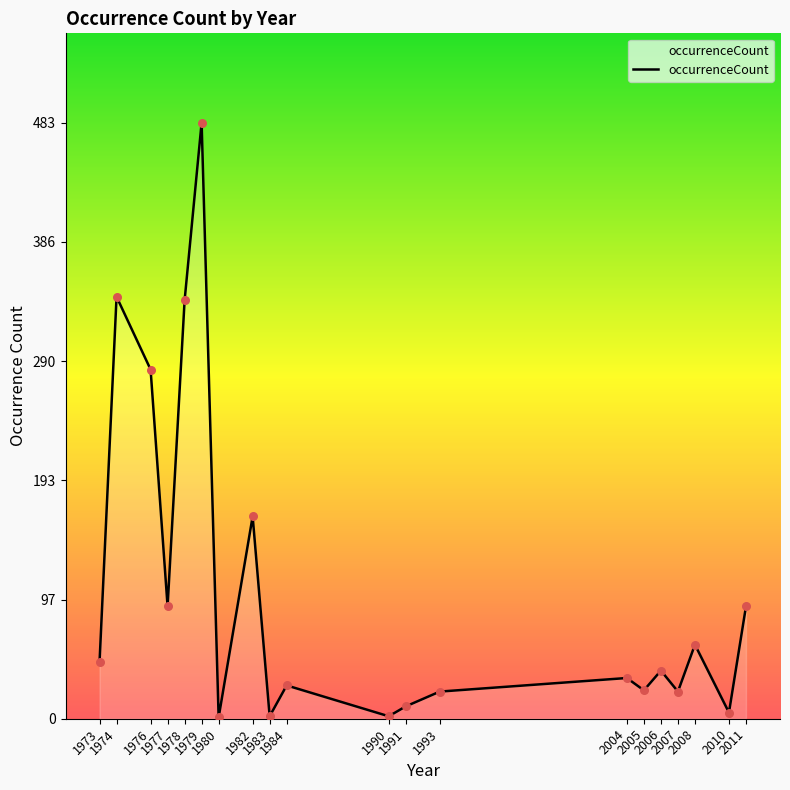

What is the ratio of the value at 2006 to the value at 1976?

0.1